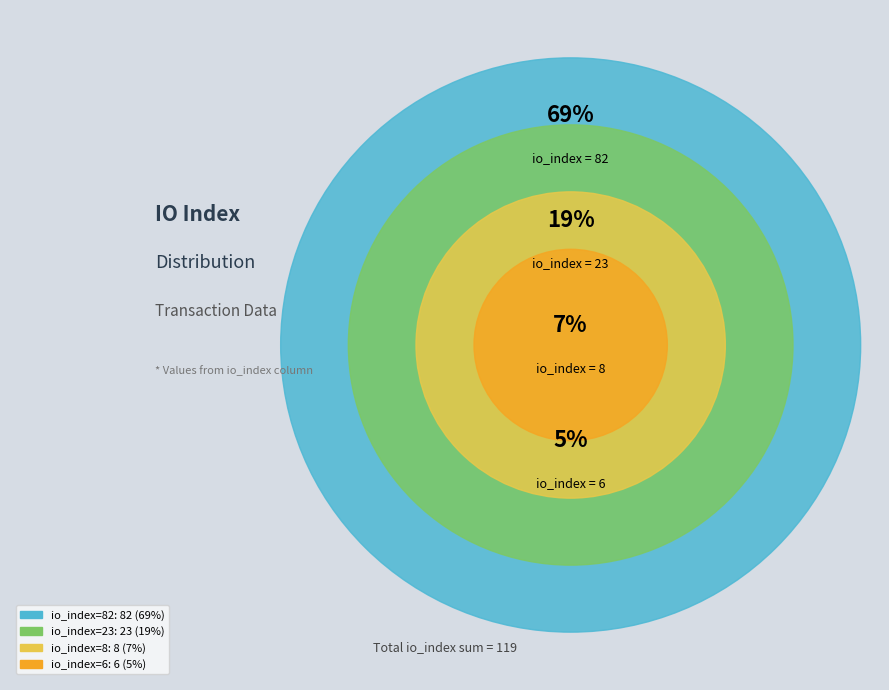

What is the smallest slice in the pie chart?

io_index=6